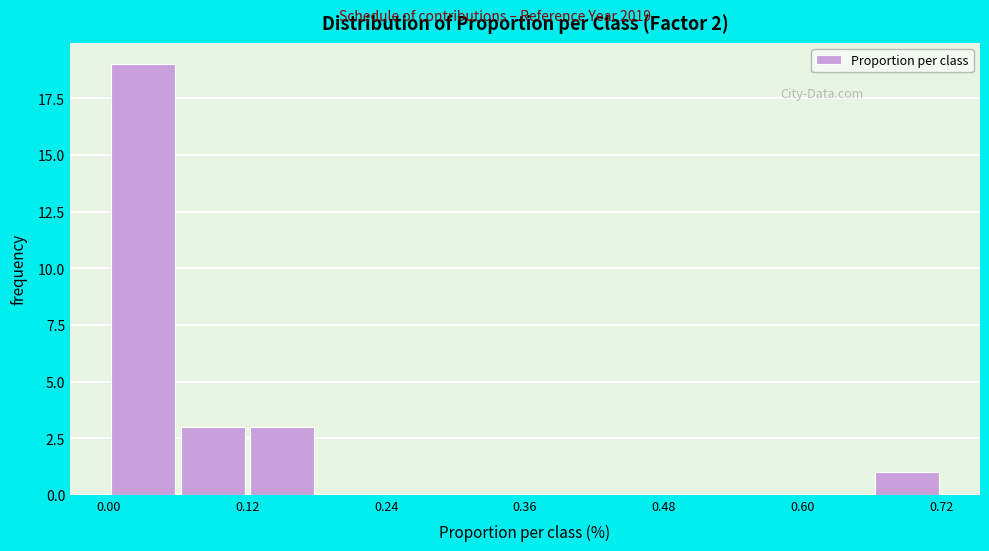

Read against the x-axis, roughly where is the centre of the tallest bar?

0.04